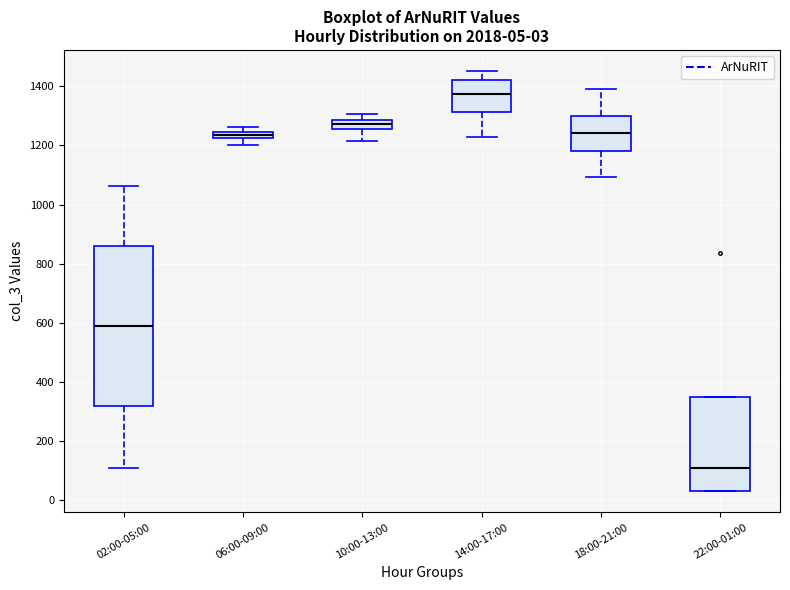

Which box is the tallest, from its lower edge to its upper edge?

02:00-05:00